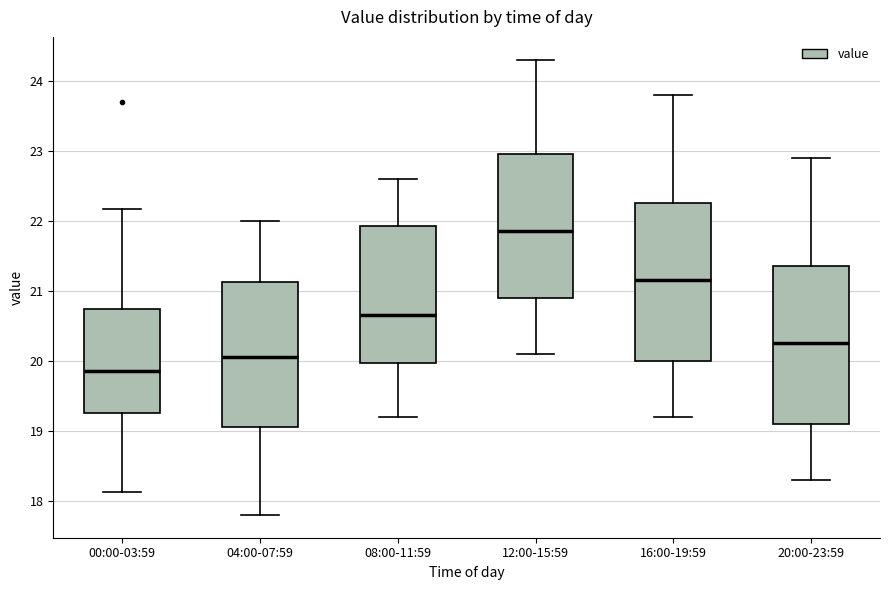

Reading left to right, read every box against the y-axis: the position of its median line, the range the box covers, and the ends of its whiskers. The values are not printed on the chart, so give them approximately, as read against the axis.

00:00-03:59: median 19.9, box 19.3 to 20.7, whiskers 18.1 to 22.2
04:00-07:59: median 20.1, box 19.1 to 21.1, whiskers 17.8 to 22.0
08:00-11:59: median 20.7, box 20.0 to 21.9, whiskers 19.2 to 22.6
12:00-15:59: median 21.9, box 20.9 to 23.0, whiskers 20.1 to 24.3
16:00-19:59: median 21.2, box 20.0 to 22.3, whiskers 19.2 to 23.8
20:00-23:59: median 20.3, box 19.1 to 21.4, whiskers 18.3 to 22.9